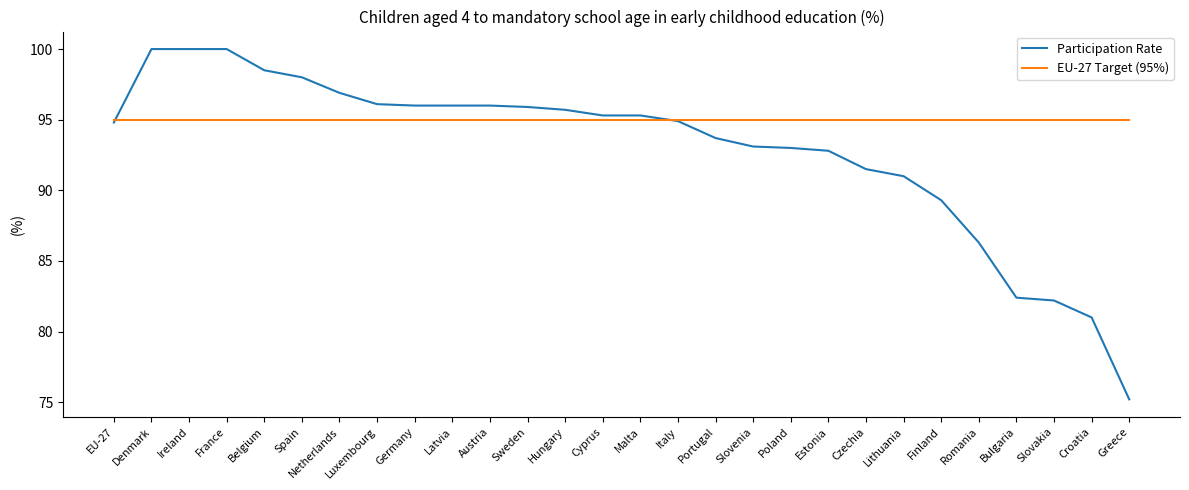

Between Belgium and Hungary, which series saw the biggest shift?

Participation Rate